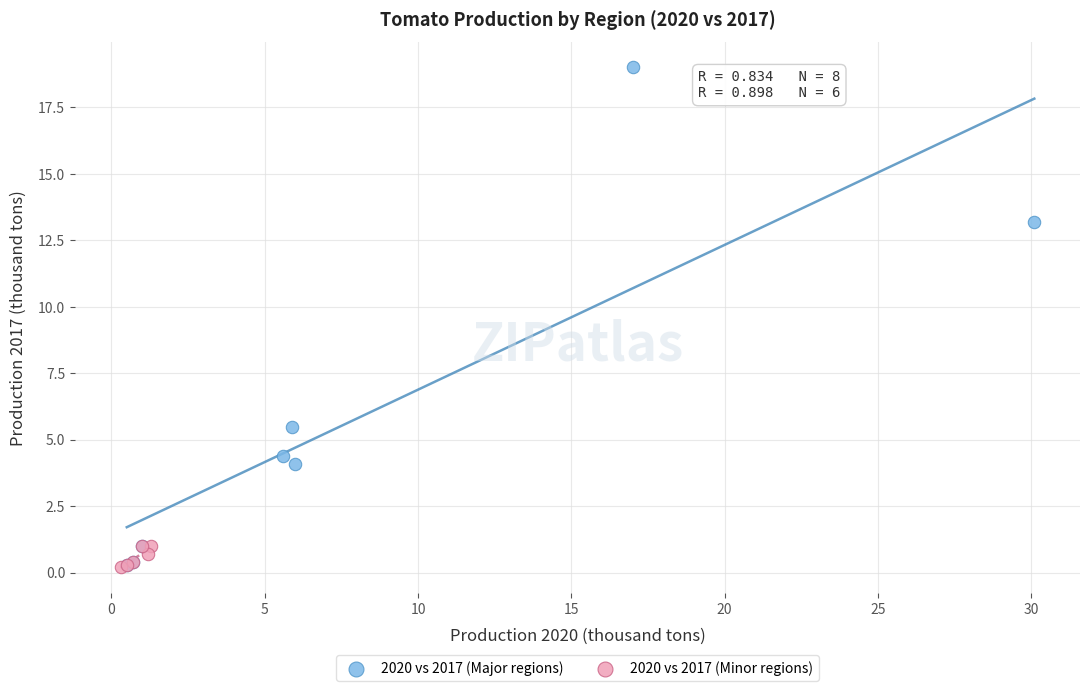

What are all the series names shown in the legend?

2020 vs 2017 (Major regions), 2020 vs 2017 (Minor regions)